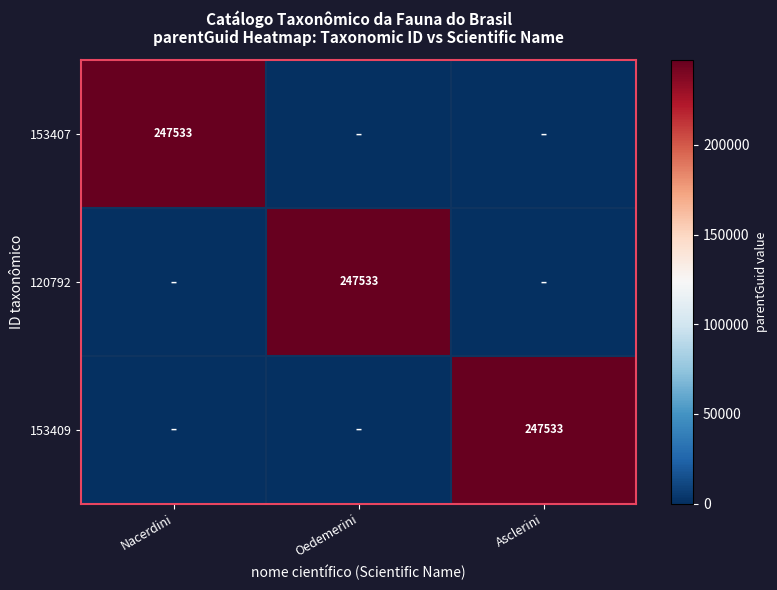

Which has a higher value, Oedemerini or Asclerini?

Oedemerini